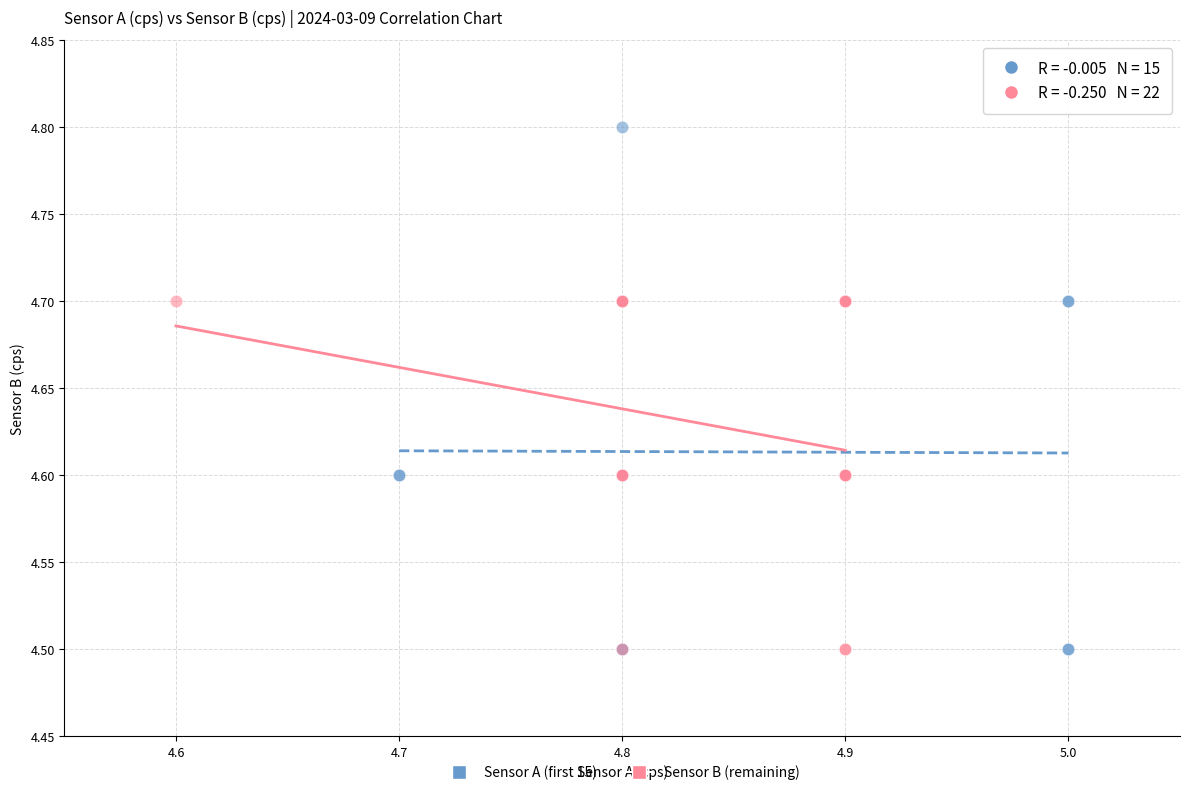

Which series reaches the maximum Y coordinate?

Sensor A (first 15)